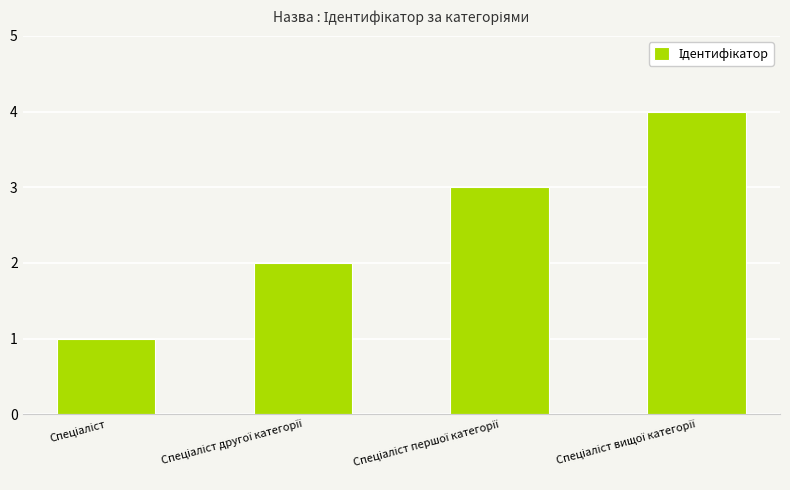

What is the maximum value shown in the chart?

4